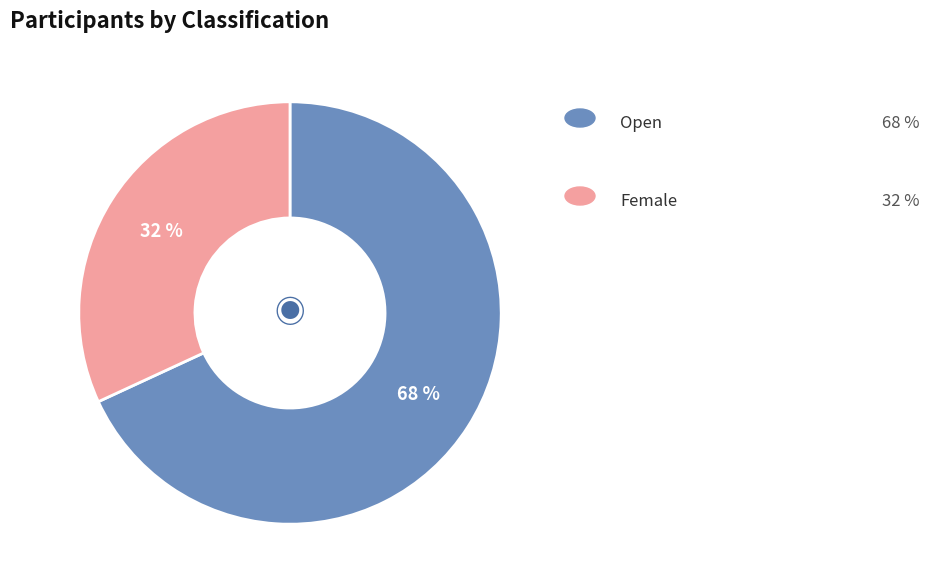

Does any single category account for the majority?

Yes